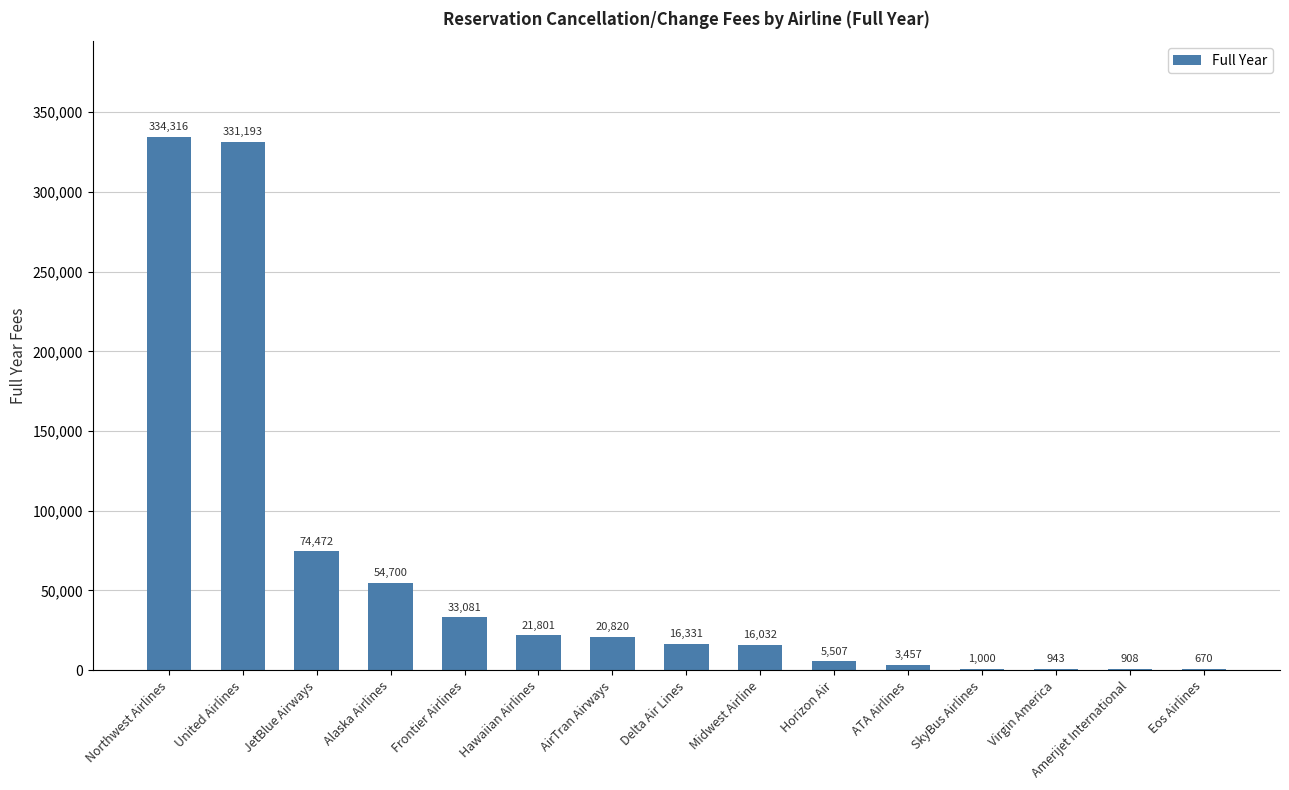

Reading right to left, what are all the values shown in this chart?

Eos Airlines=670	Amerijet International=908	Virgin America=943	SkyBus Airlines=1000	ATA Airlines=3457	Horizon Air=5507	Midwest Airline=16032	Delta Air Lines=16331	AirTran Airways=20820	Hawaiian Airlines=21801	Frontier Airlines=33081	Alaska Airlines=54700	JetBlue Airways=74472	United Airlines=331193	Northwest Airlines=334316